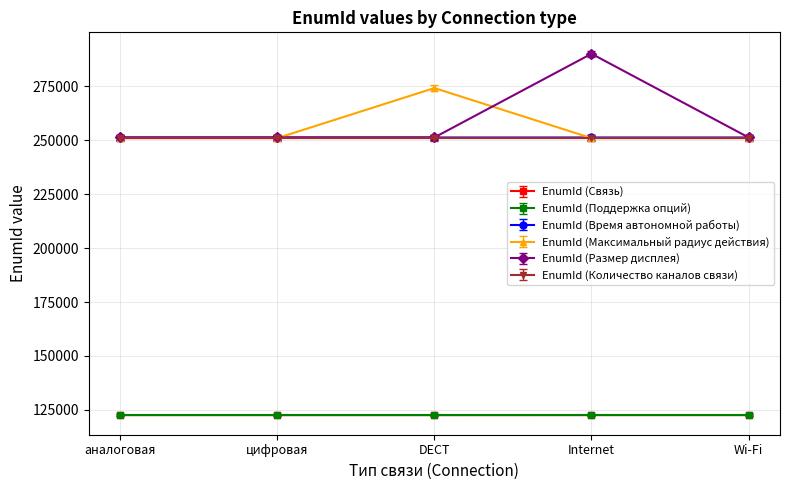

What is the difference between the EnumId (Размер дисплея) values at цифровая and Wi-Fi?

3